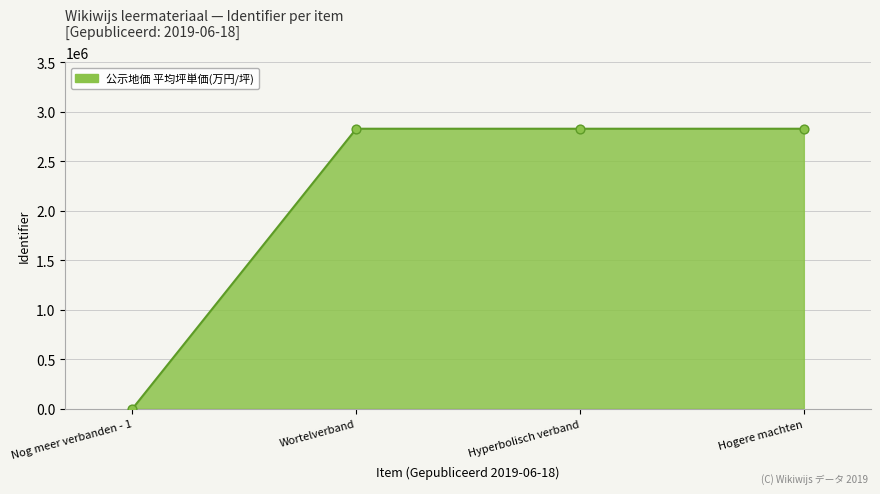

What is the ratio of the value at Wortelverband to the value at Hyperbolisch verband?

1.0